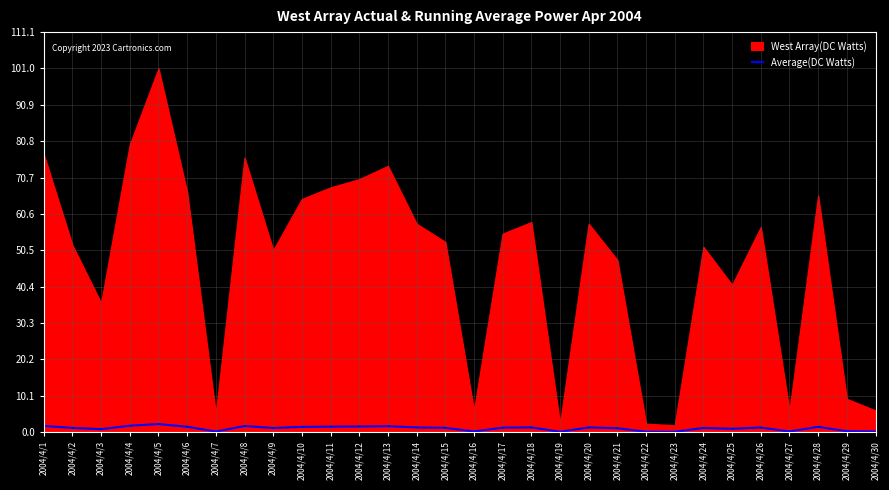

Is it true that the value at 2004/4/3 is 0.8?

True